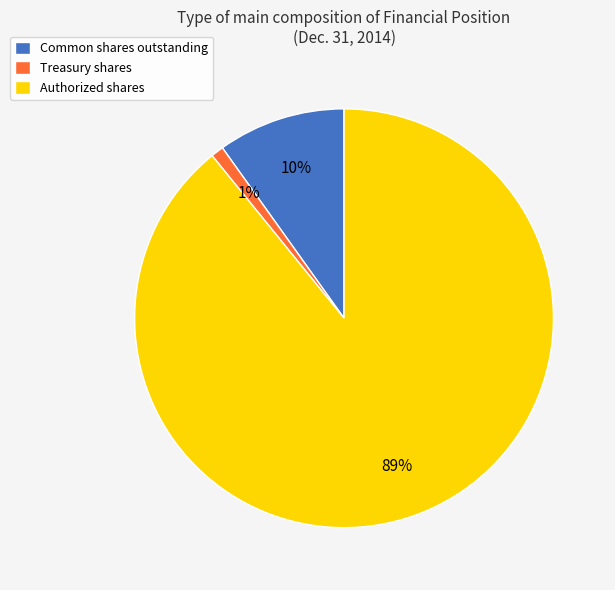

What is the largest slice in the pie chart?

Authorized shares